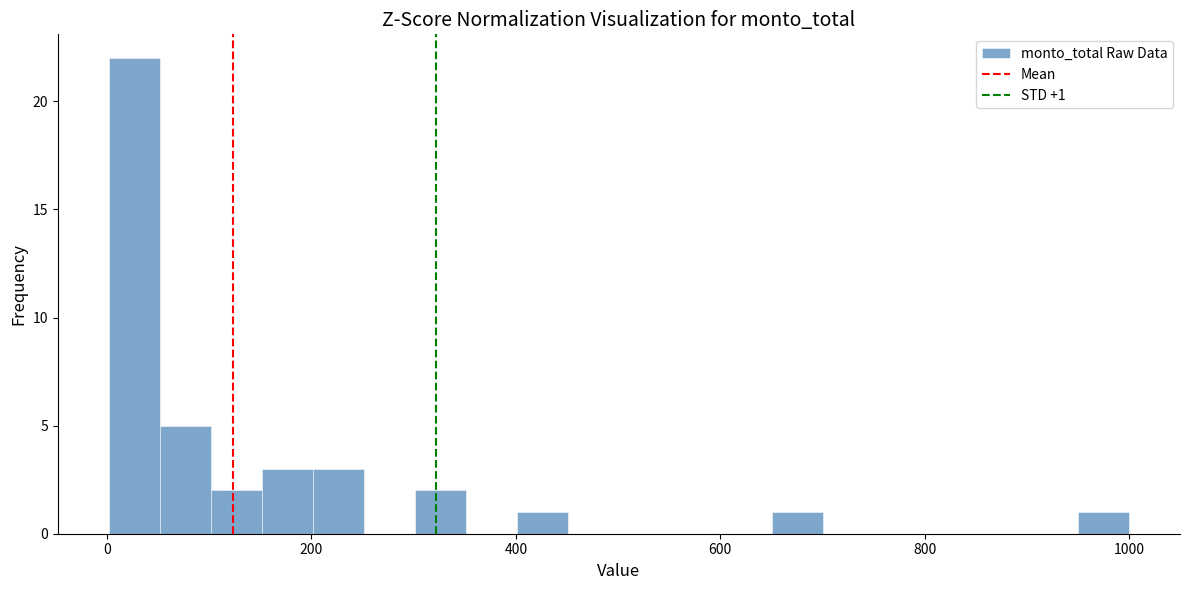

Around what value on the x-axis is the tallest bar? Give the approximate position of its centre, as read against the axis.

20